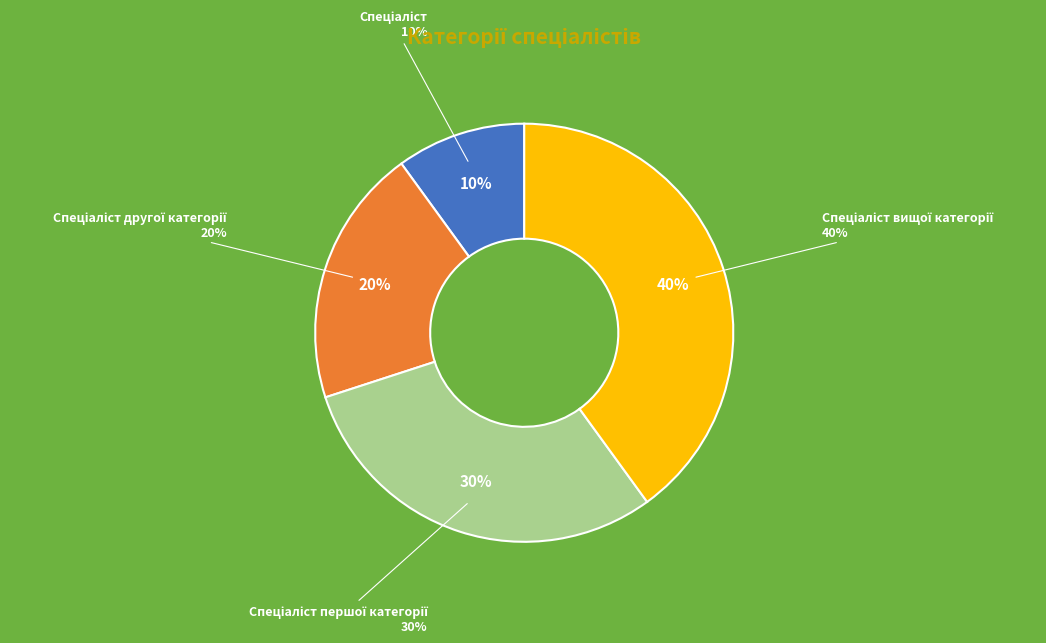

What percentage is NOT represented by Спеціаліст першої категорії?

70.0%